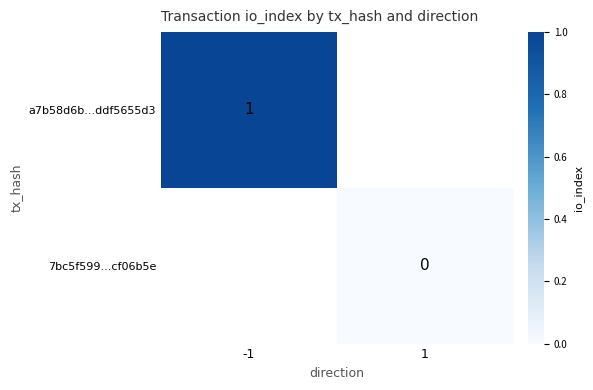

Is it true that a7b58d6b...ddf5655d3 equals 2 at -1?

False